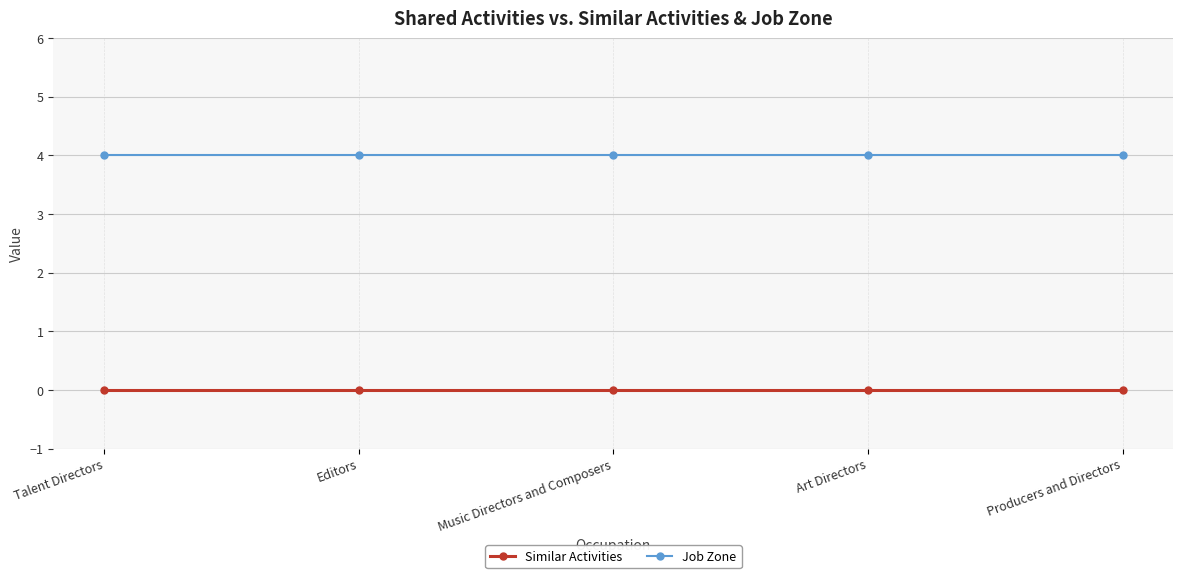

Is the value of Similar Activities at Editors greater than the value of Job Zone at Talent Directors?

No